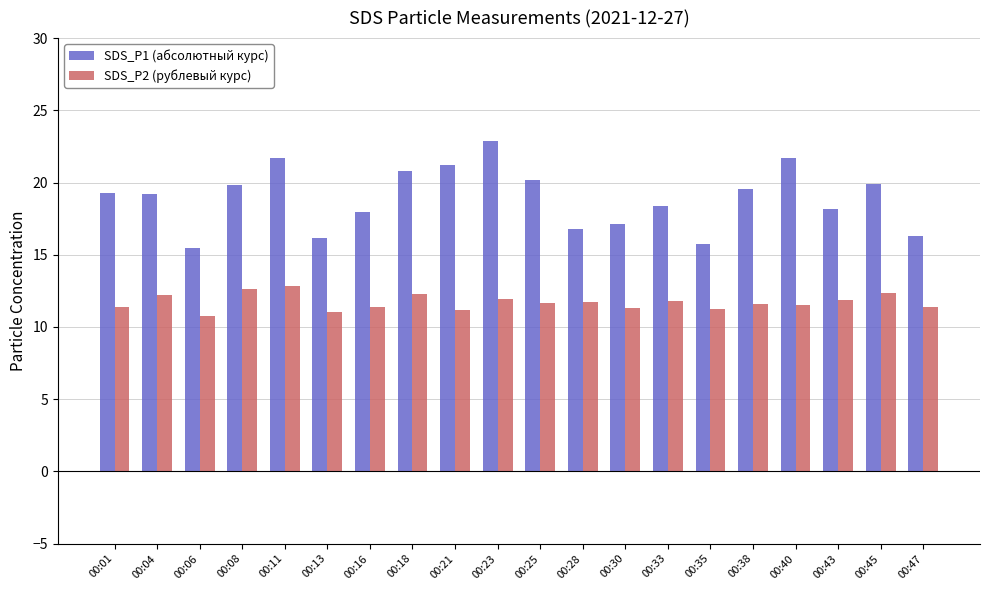

What is the value of the SDS_P2 (рублевый курс) bar at the 10th from the left?

11.9